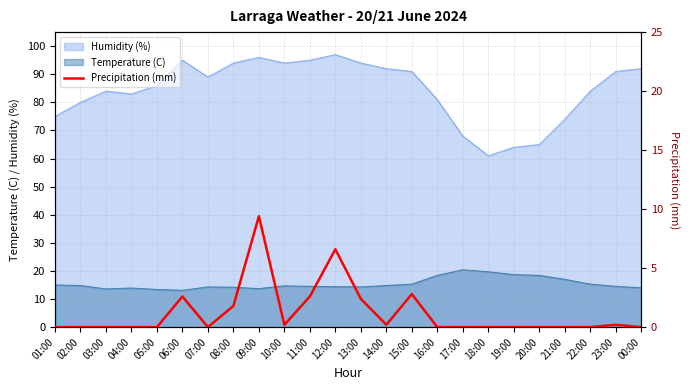

True or false: the data has more than 0 interior local peaks.

True